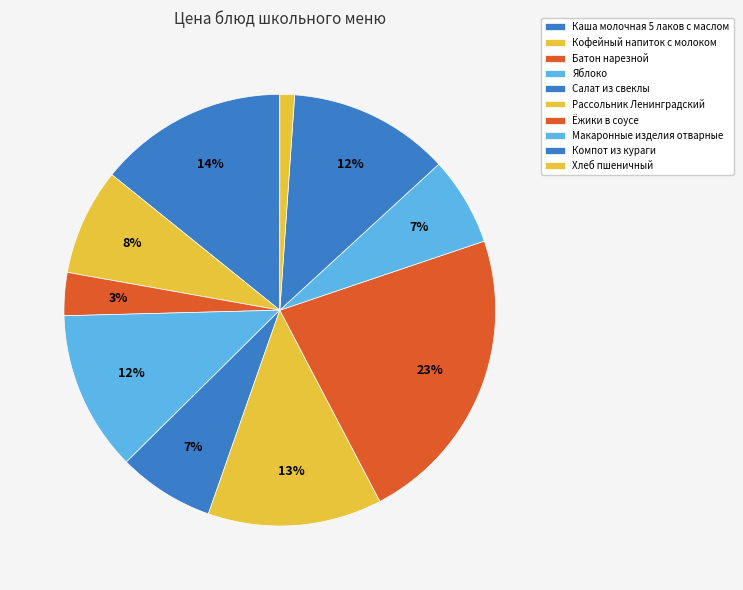

How many slices are in this pie chart?

10